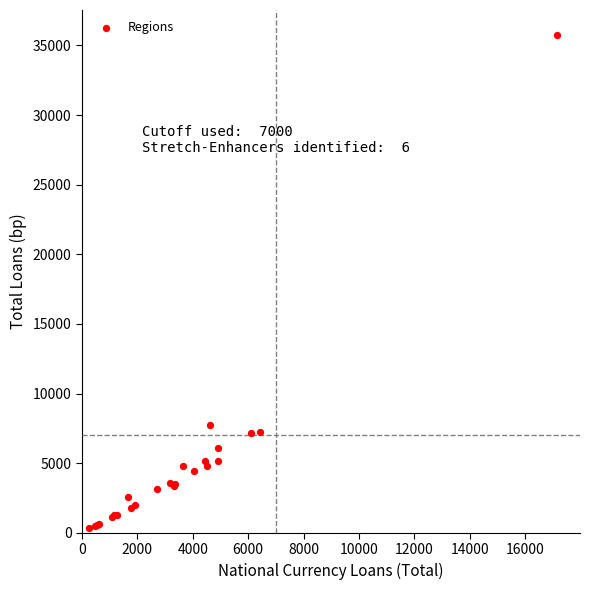

What Y value in the scatter plot is closest to 18061?

7764.3